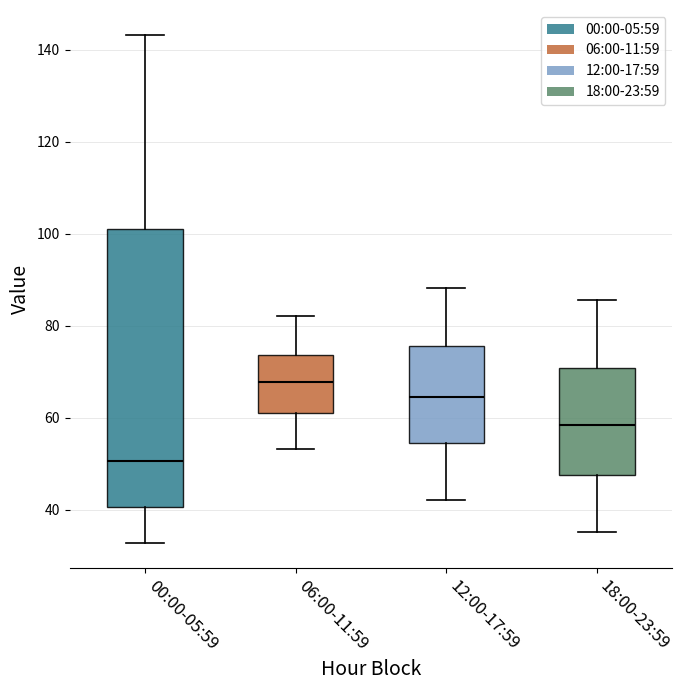

Reading left to right, transcribe this box plot: for each box, give where its median line is, the range the box spans, and where its two whiskers end, as read against the y-axis. The values are not printed on the chart, so give them approximately, as read against the axis.

00:00-05:59: median 50, box 40 to 102, whiskers 32 to 144
06:00-11:59: median 68, box 60 to 74, whiskers 54 to 82
12:00-17:59: median 64, box 54 to 76, whiskers 42 to 88
18:00-23:59: median 58, box 48 to 70, whiskers 36 to 86